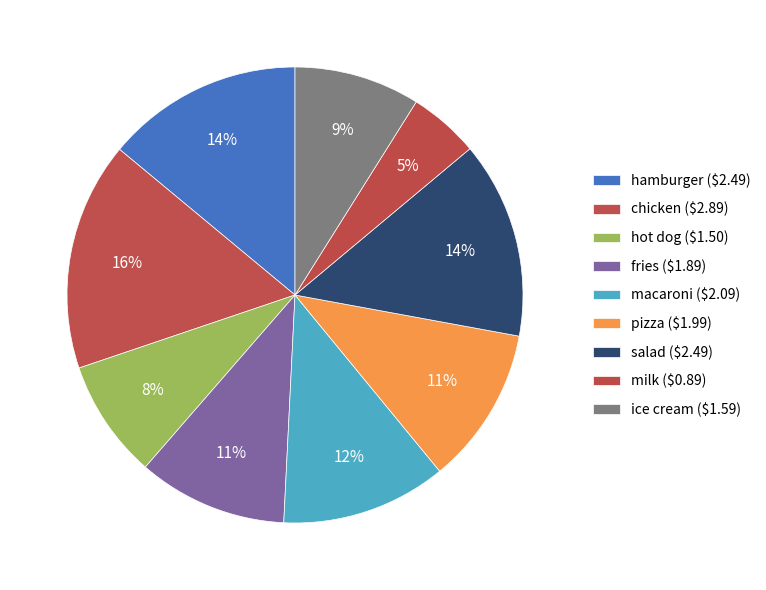

Is it true that hot dog is 8% of the pie?

True